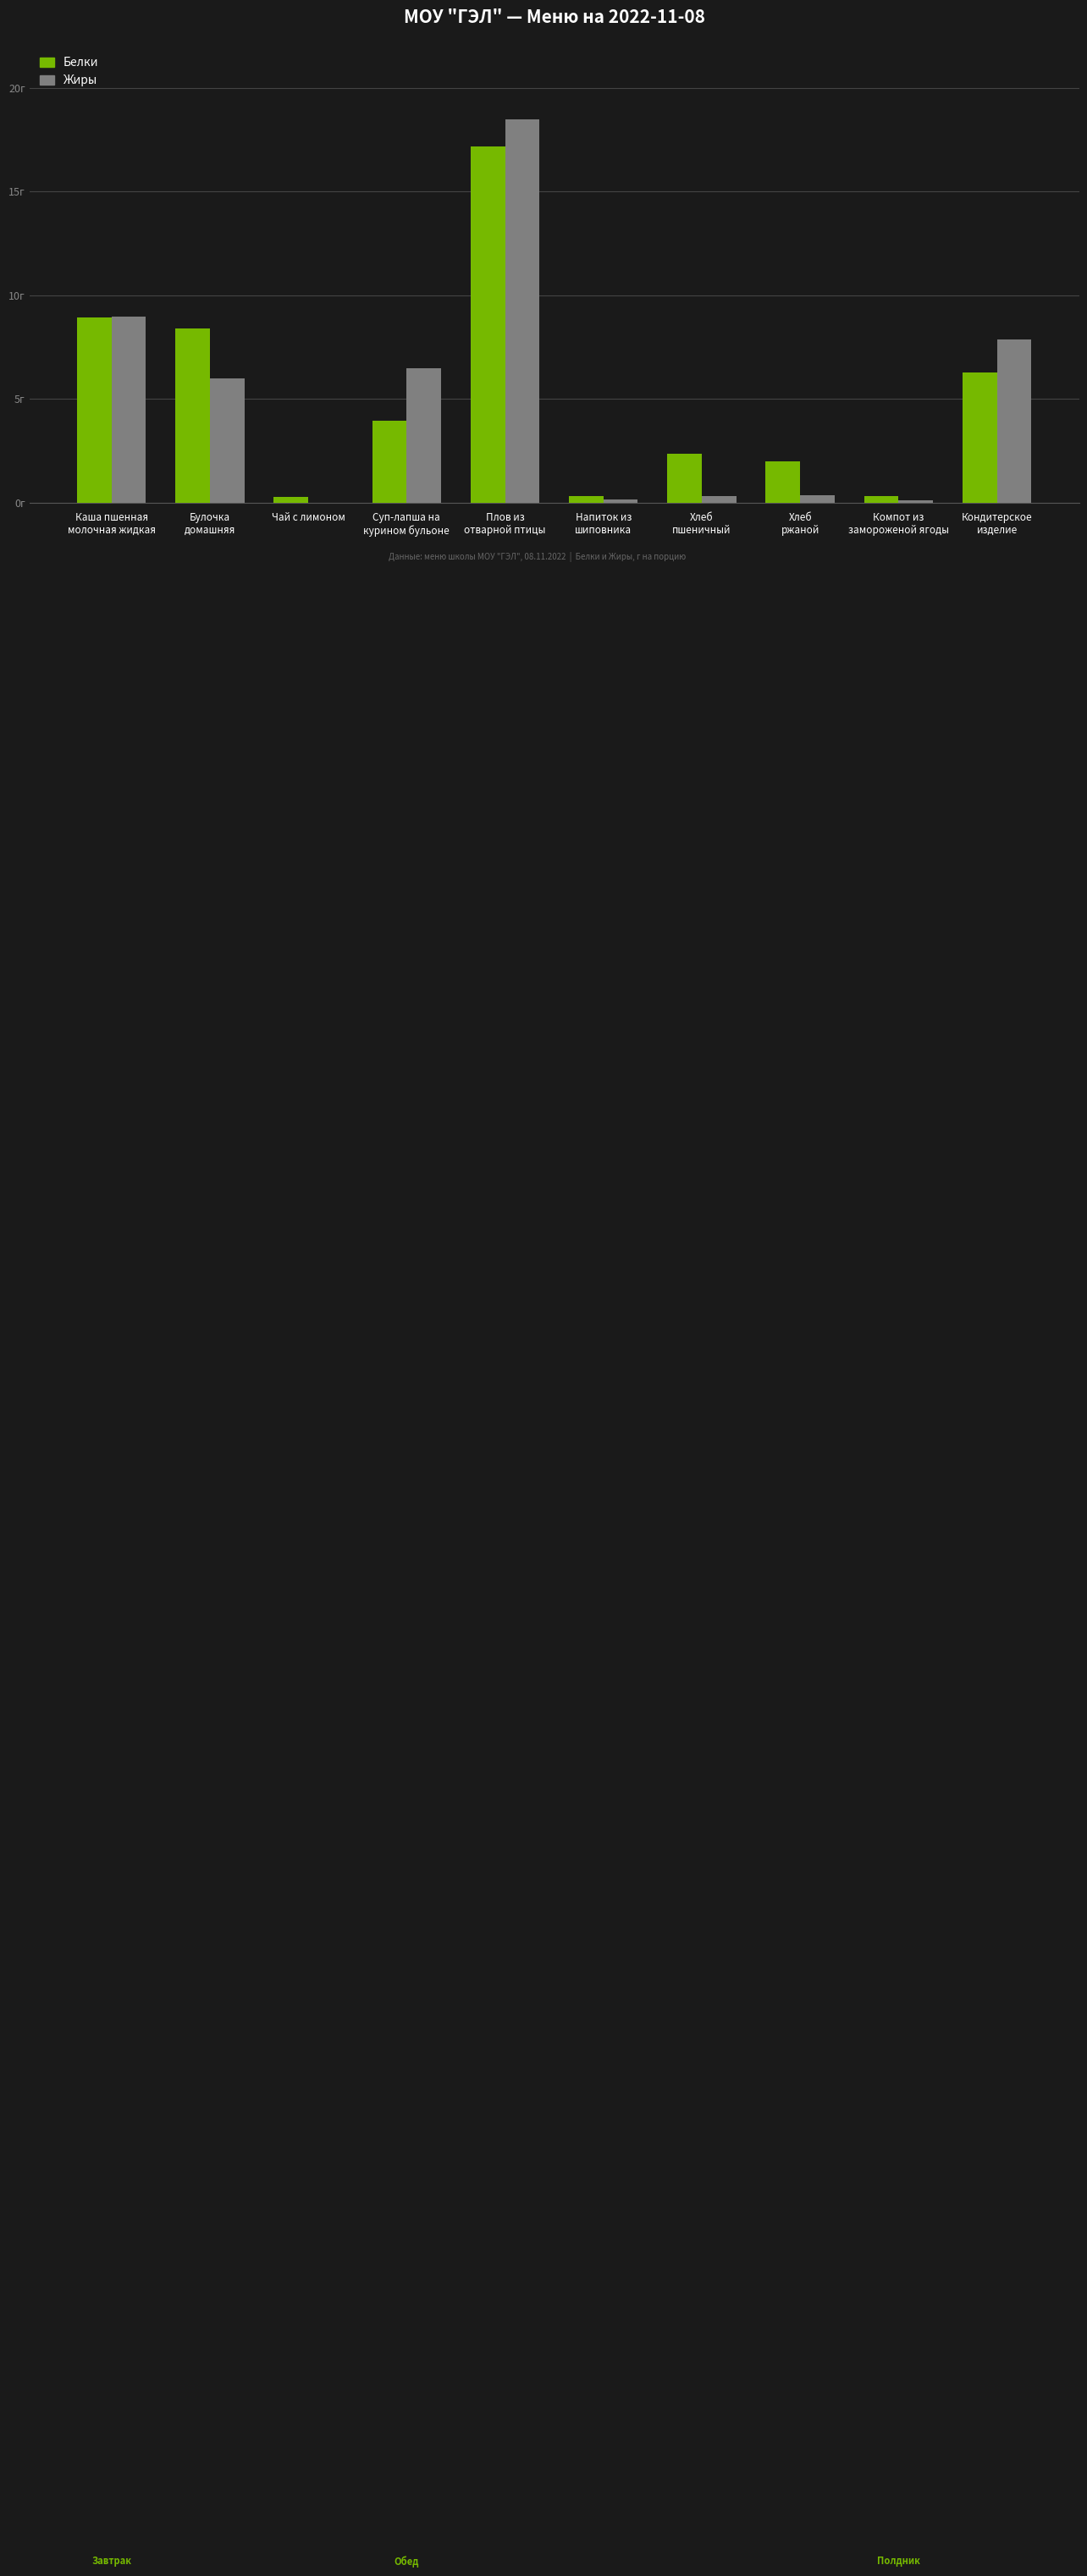

What are all the series names shown in the legend?

Белки, Жиры